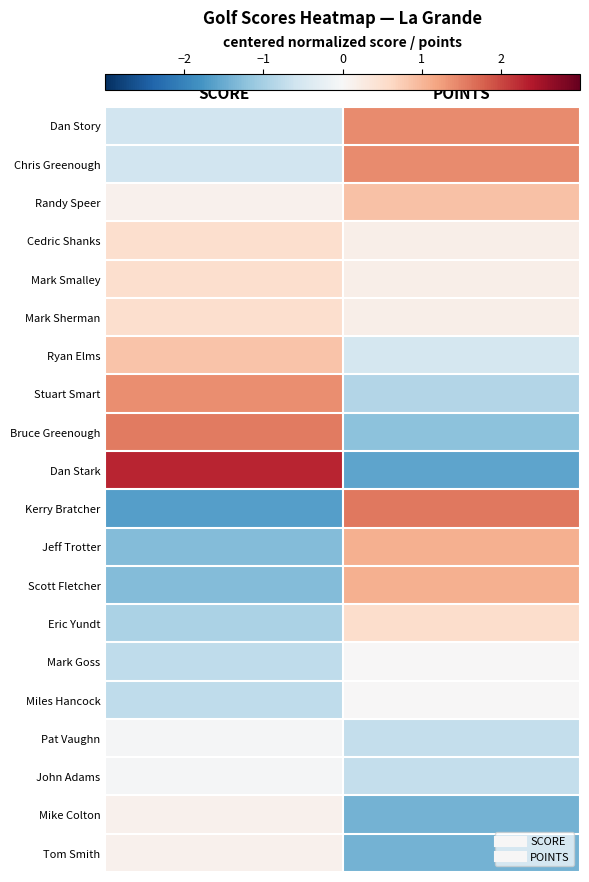

At which category is the sum across all series the highest?

SCORE